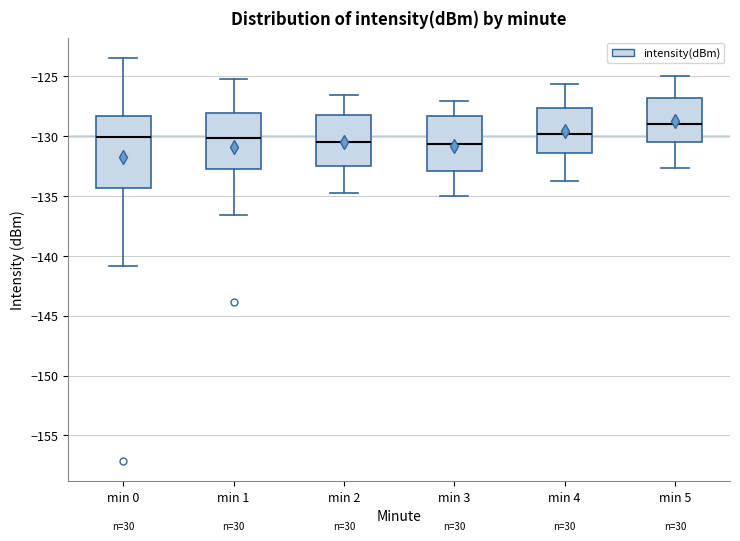

Comparing the boxes themselves (not the whiskers), which one is the tallest?

min 0